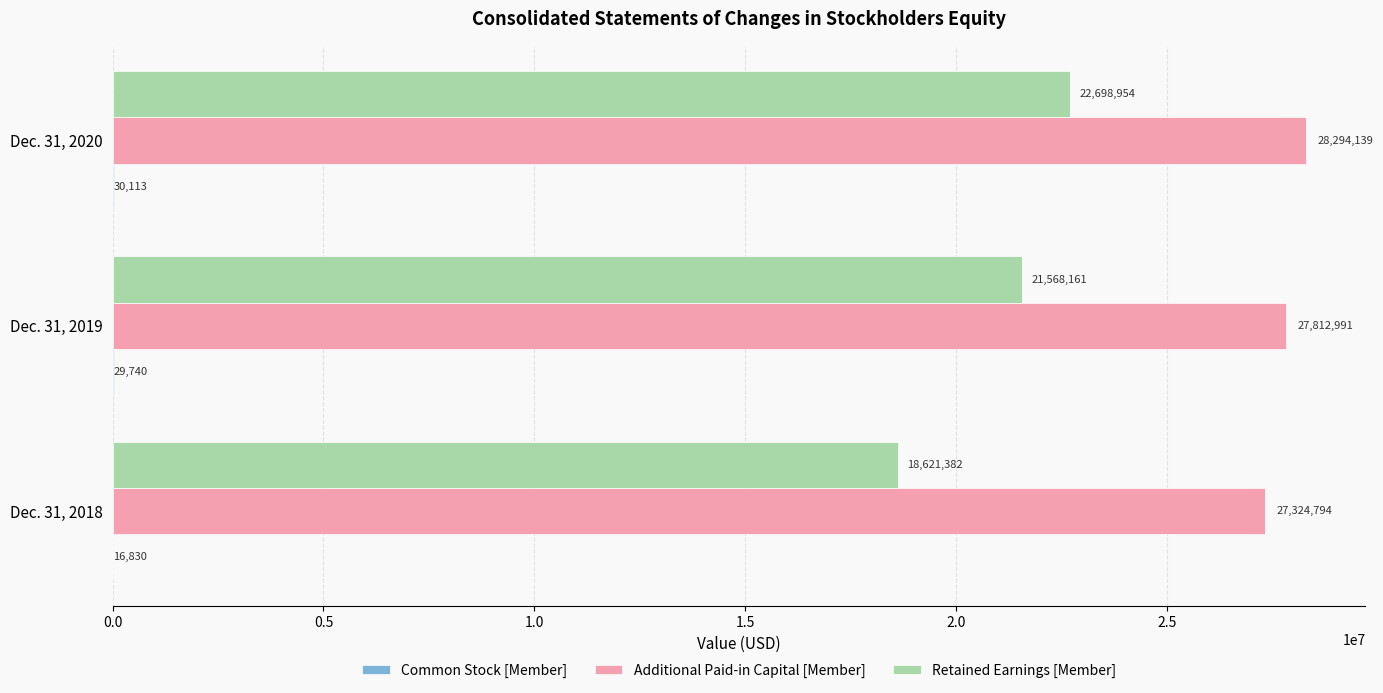

Which series changed the most between Dec. 31, 2018 and Dec. 31, 2019?

Retained Earnings [Member]